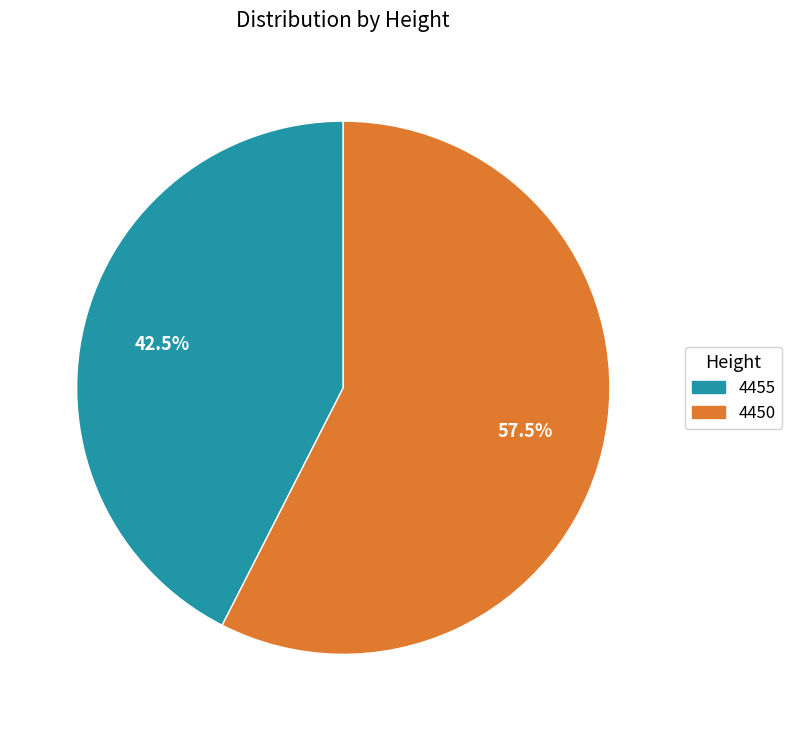

What is the ratio of the value at 4455 to the value at 4450?

0.7